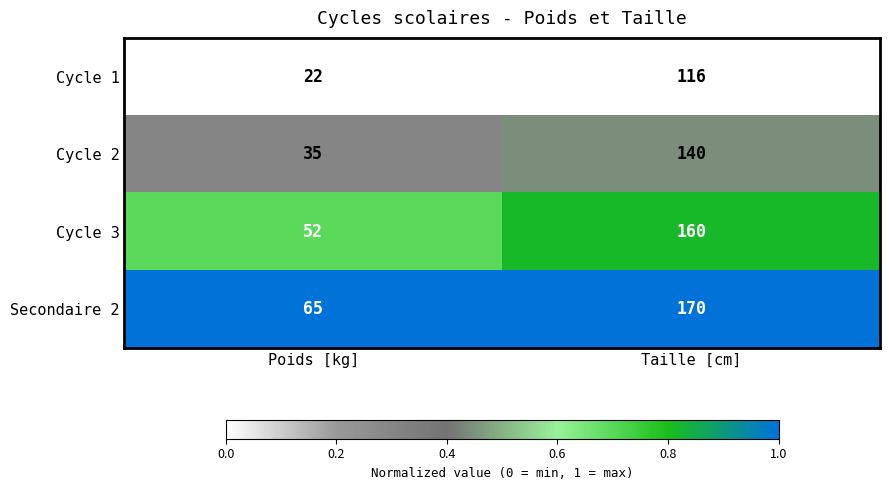

At which category is the sum across all series the highest?

Taille [cm]